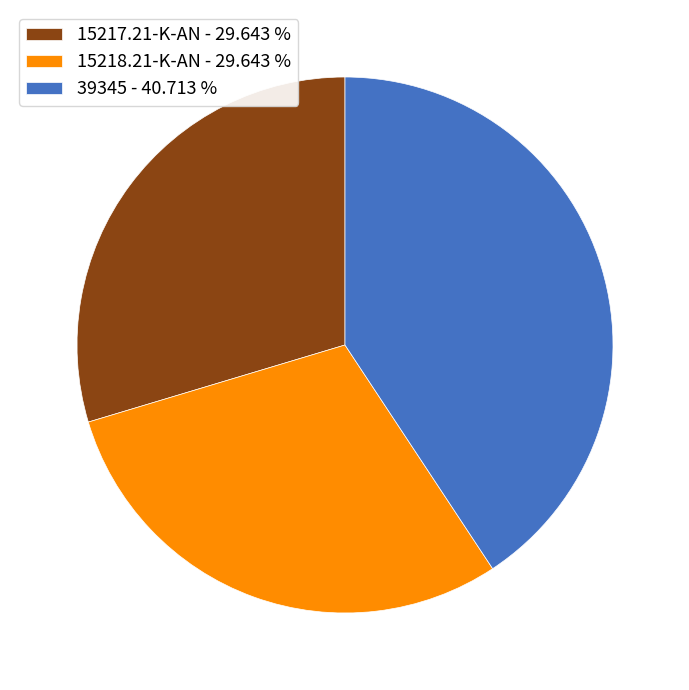

Does any single category account for the majority?

No